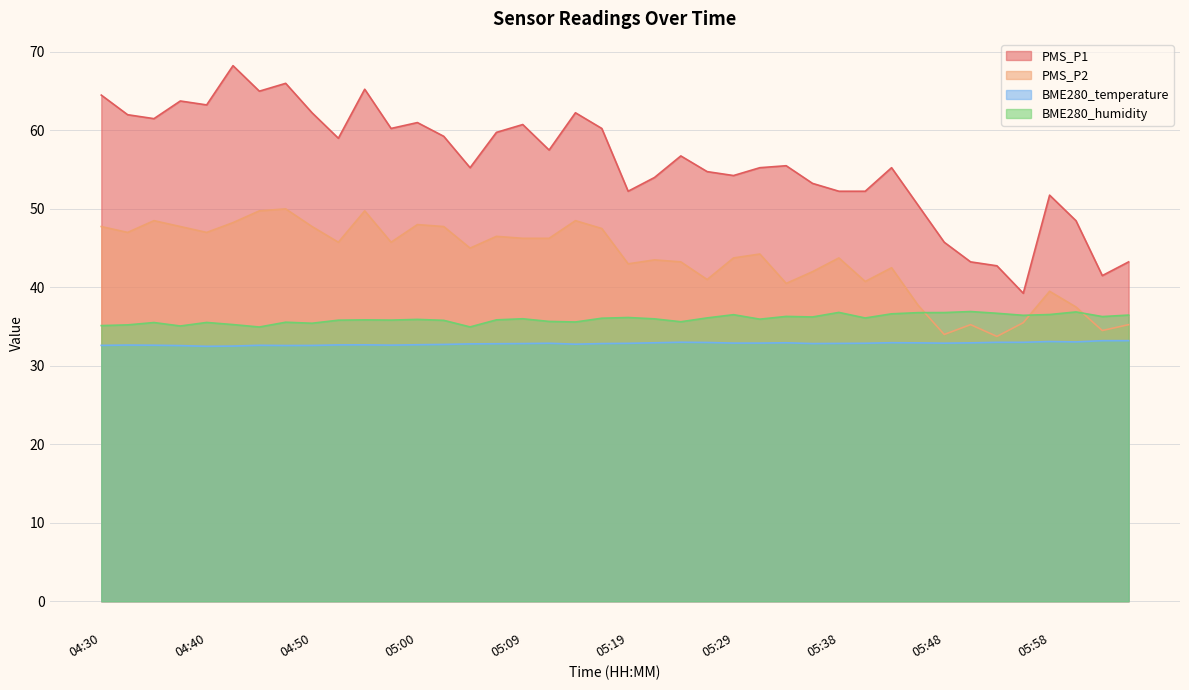

Rank the categories by BME280_humidity value from lowest to highest.

04:45, 05:04, 04:38, 04:30, 04:33, 04:42, 04:50, 04:35, 04:40, 04:47, 05:14, 05:24, 05:12, 05:02, 04:52, 04:57, 04:55, 05:07, 05:00, 05:31, 05:21, 05:09, 05:17, 05:41, 05:26, 05:19, 05:36, 06:03, 05:33, 05:55, 06:05, 05:29, 05:58, 05:43, 05:53, 05:46, 05:48, 05:38, 06:00, 05:50